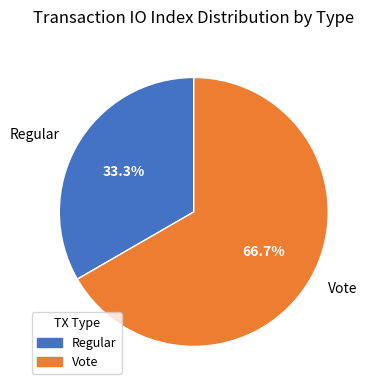

How many segments does this pie chart have?

2